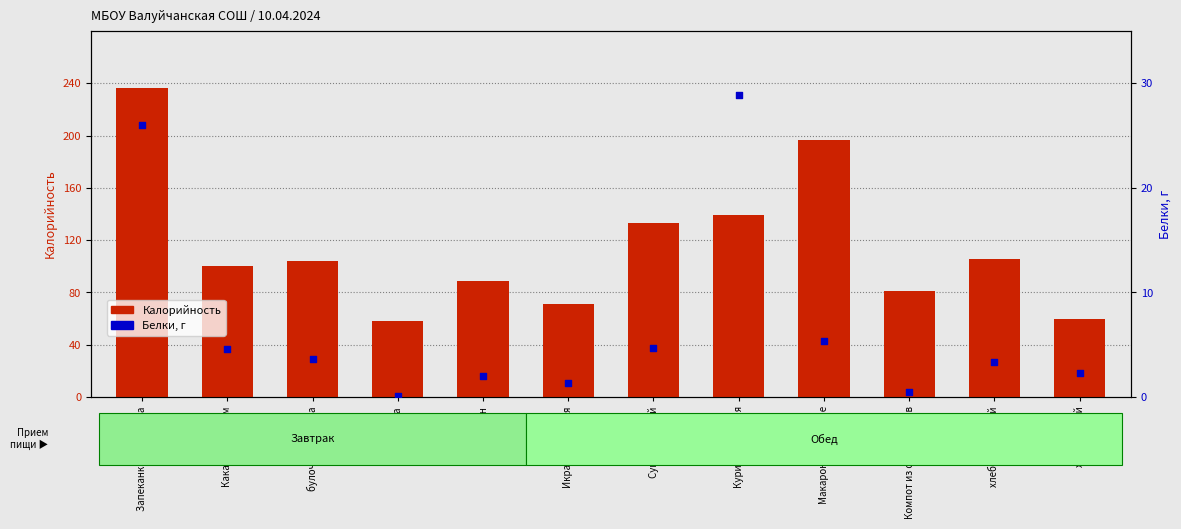

Is the value of Белки at Мандарин greater than the value of Калорийность at булочка Ромашка?

No